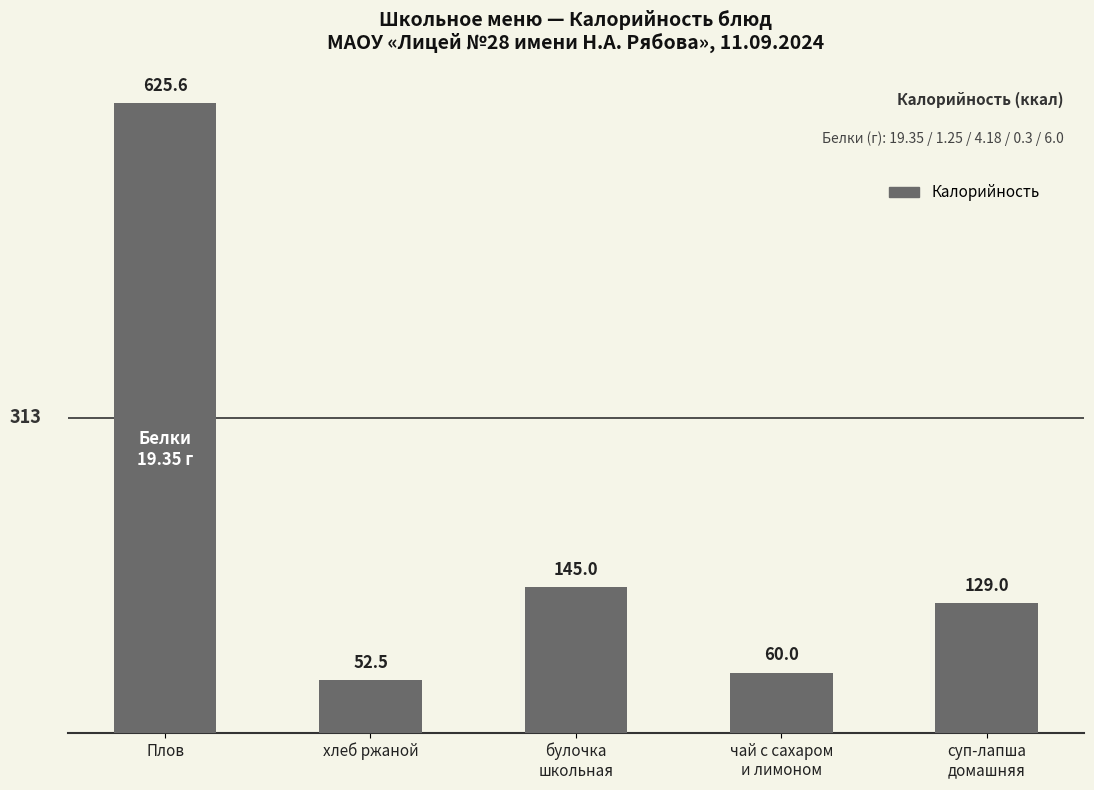

What is the difference between the values at чай с сахаром
и лимоном and булочка
школьная?

85.0